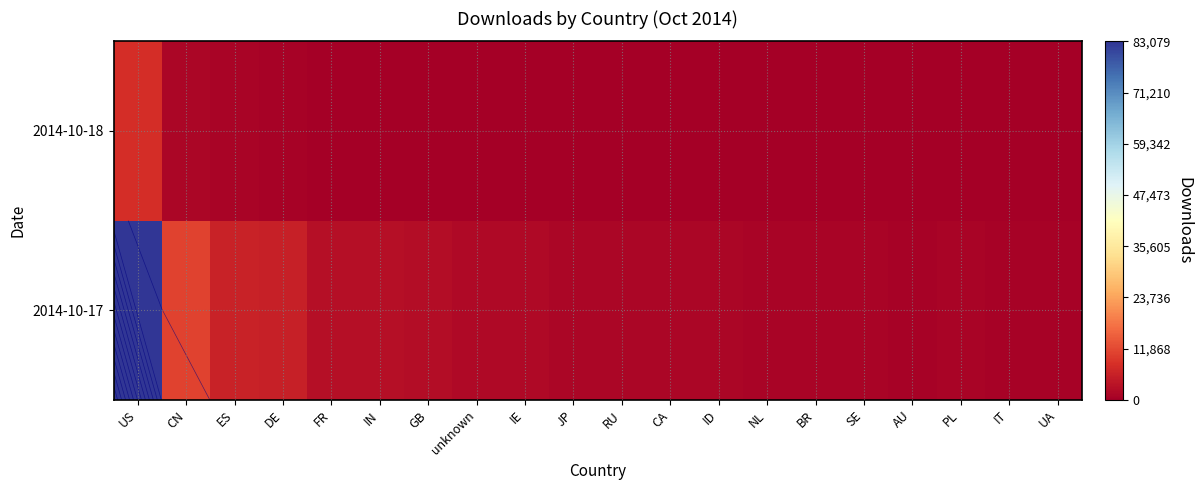

How many series are shown in this chart?

2